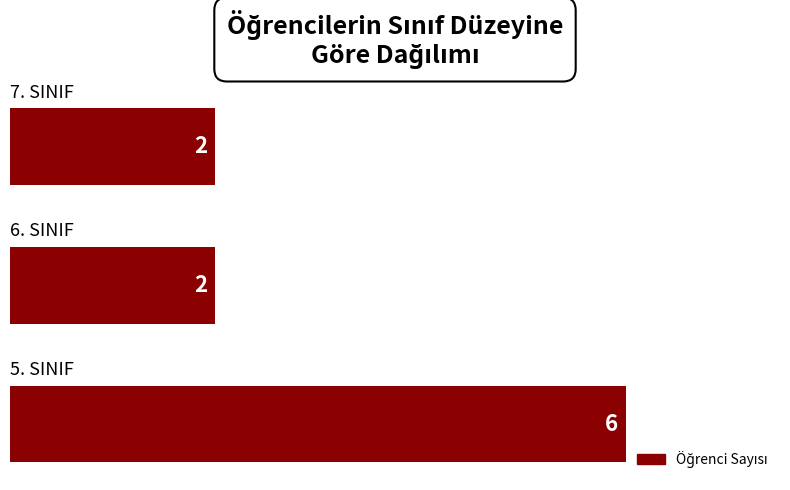

What is the difference between the maximum and minimum values?

4